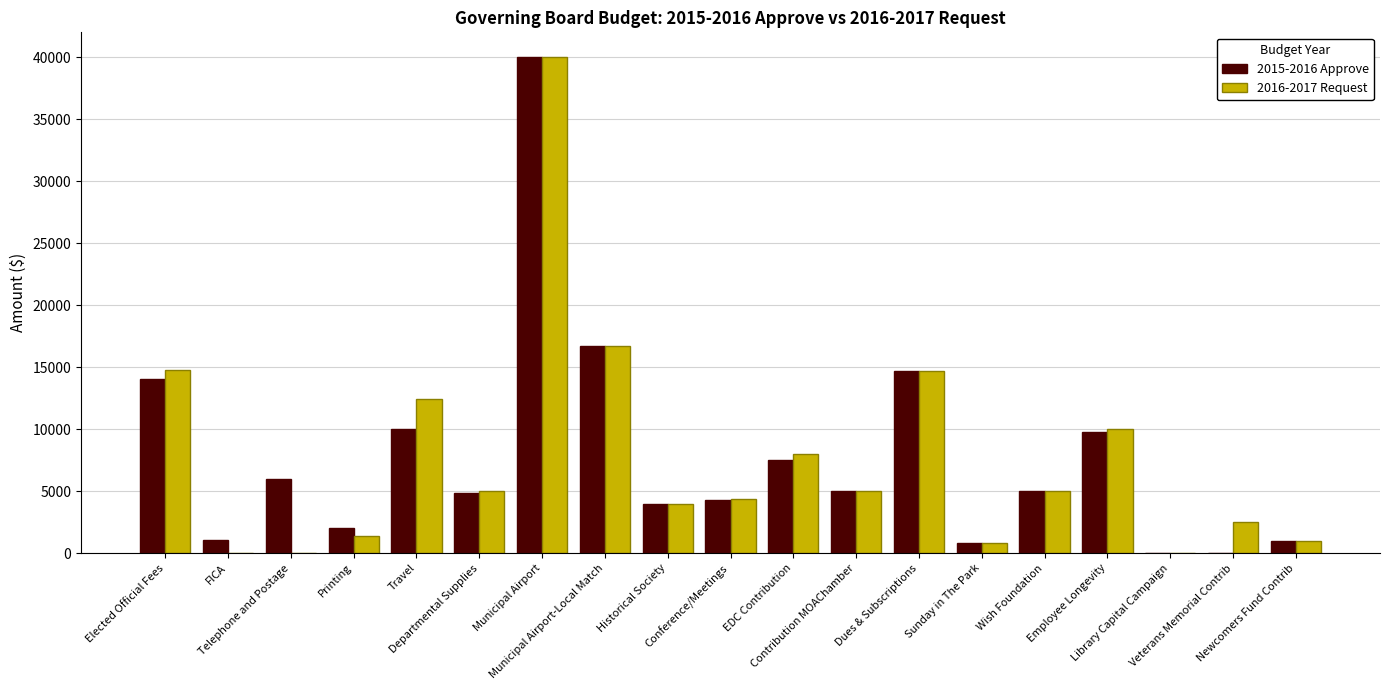

Reading right to left, transcribe all the data shown in this chart.

2015-2016 Approve: Newcomers Fund Contrib=1000	Veterans Memorial Contrib=0	Library Capital Campaign=0	Employee Longevity=9750	Wish Foundation=5000	Sunday in The Park=800	Dues & Subscriptions=14726	Contribution MOAChamber=5000	EDC Contribution=7500	Conference/Meetings=4294	Historical Society=4000	Municipal Airport-Local Match=16667	Municipal Airport=40000	Departmental Supplies=4839	Travel=10000	Printing=2035	Telephone and Postage=5953	FICA=1067	Elected Official Fees=14036
2016-2017 Request: Newcomers Fund Contrib=1000	Veterans Memorial Contrib=2500	Library Capital Campaign=0	Employee Longevity=9994	Wish Foundation=5000	Sunday in The Park=800	Dues & Subscriptions=14726	Contribution MOAChamber=5000	EDC Contribution=8000	Conference/Meetings=4350	Historical Society=4000	Municipal Airport-Local Match=16667	Municipal Airport=40000	Departmental Supplies=5000	Travel=12450	Printing=1379	Telephone and Postage=0	FICA=0	Elected Official Fees=14738